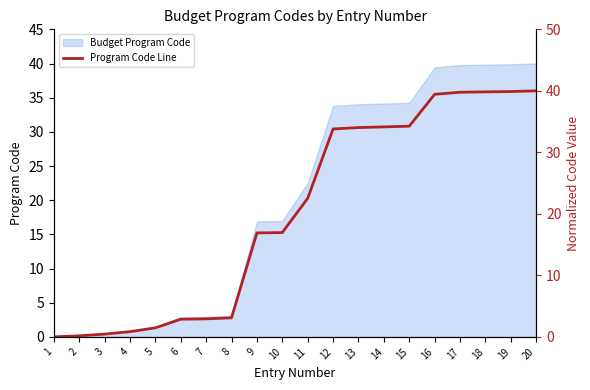

What is the change in value from 15 to 19?

+5.6